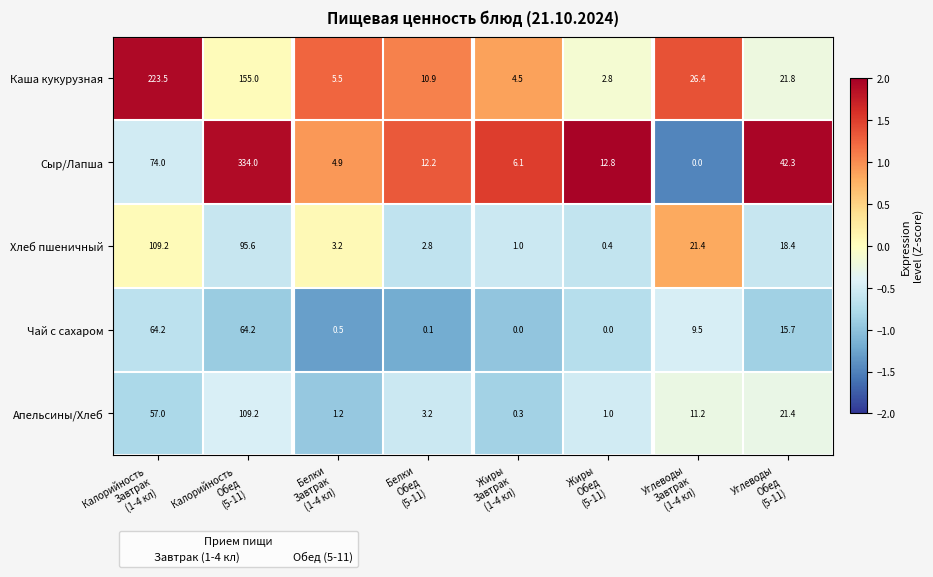

Count the number of categories in the chart.

8